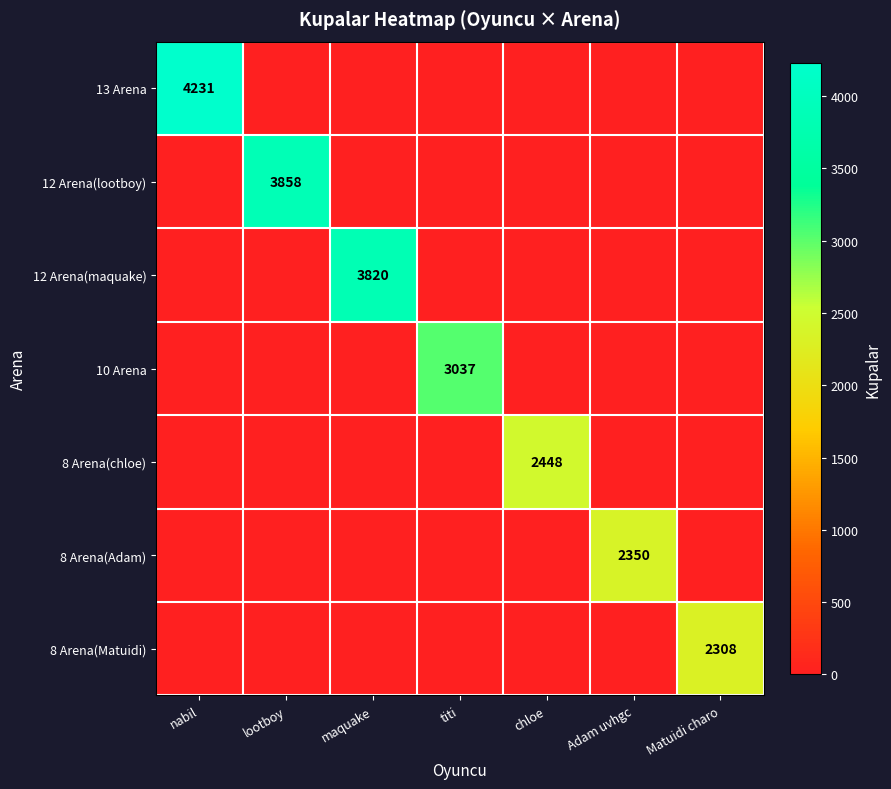

What is the total value across all series at nabil?

4231